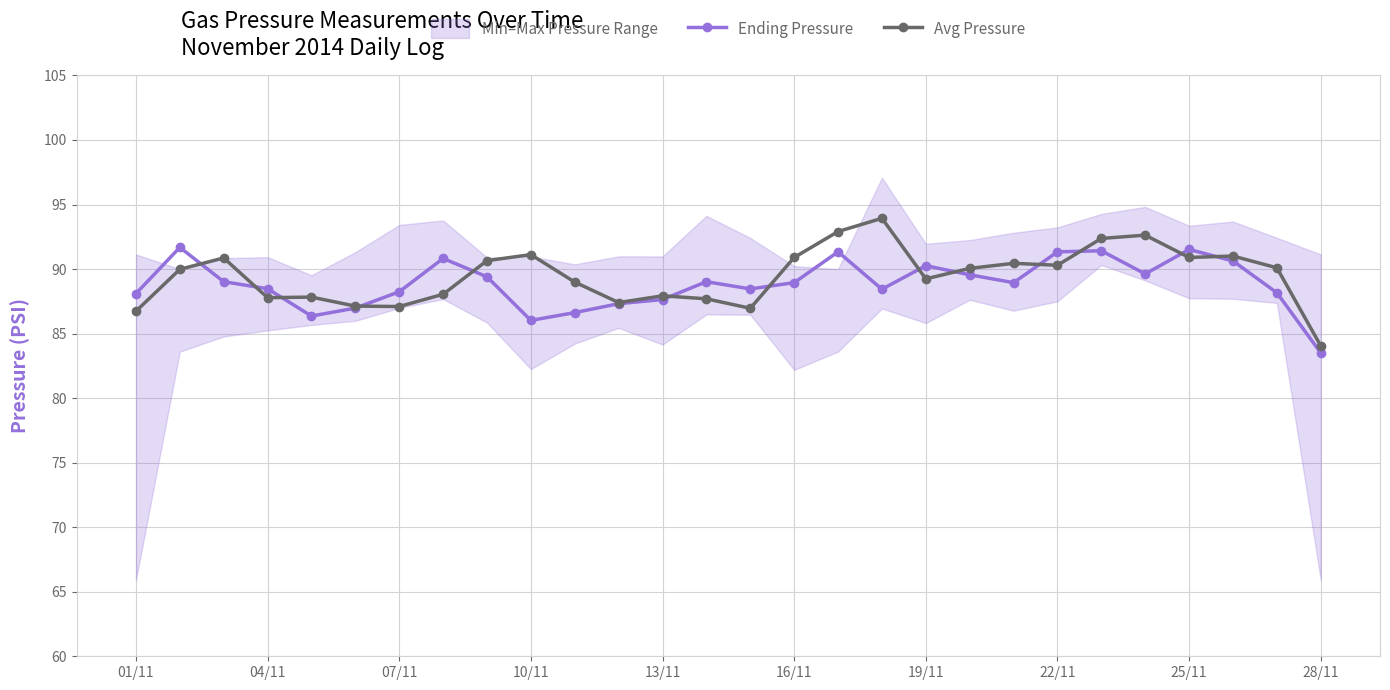

Is the value of Avg Pressure at 07/11 greater than the value of Ending Pressure at 10/11?

Yes